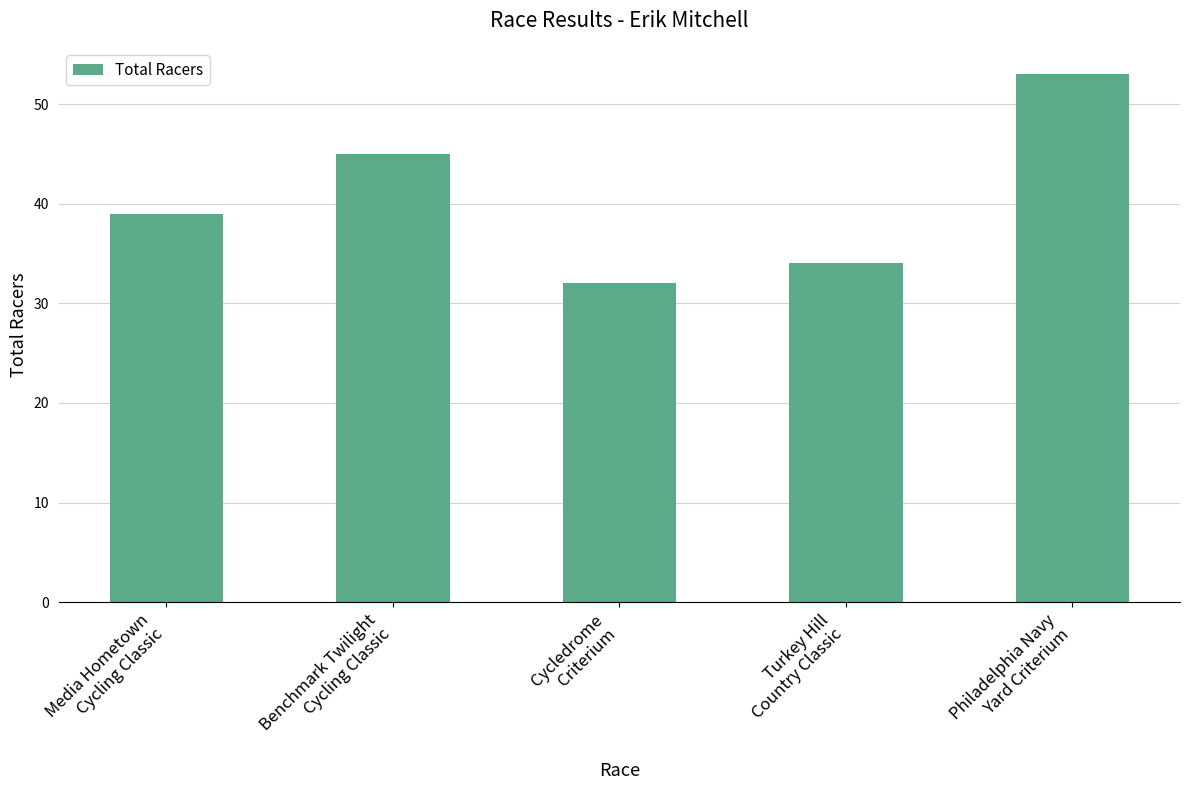

Read the value at Cycledrome
Criterium.

32